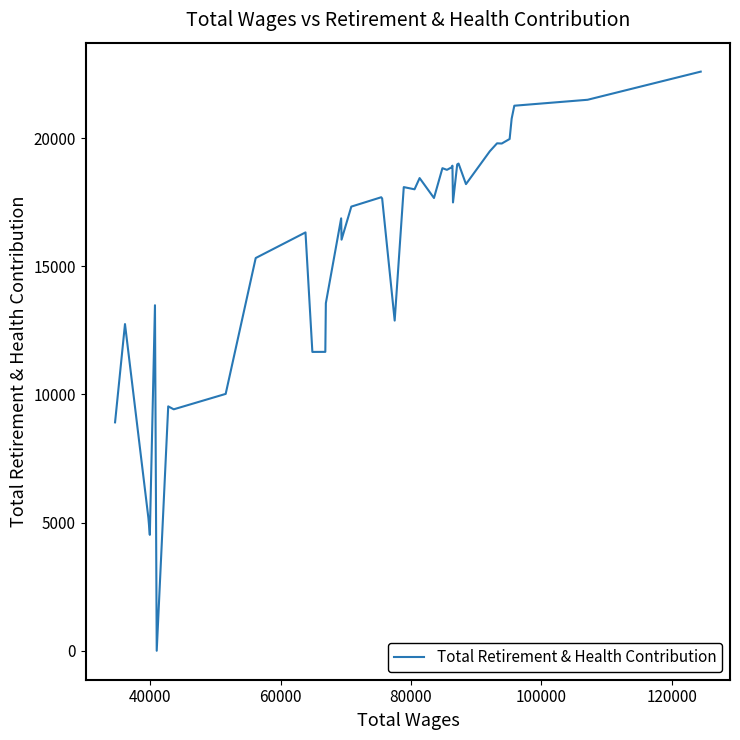

Count the number of data series in this chart.

1